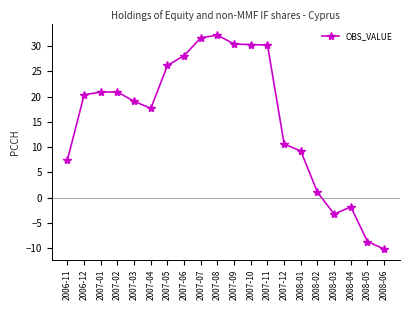

Is it true that the value at 2007-03 is 6.1?

False